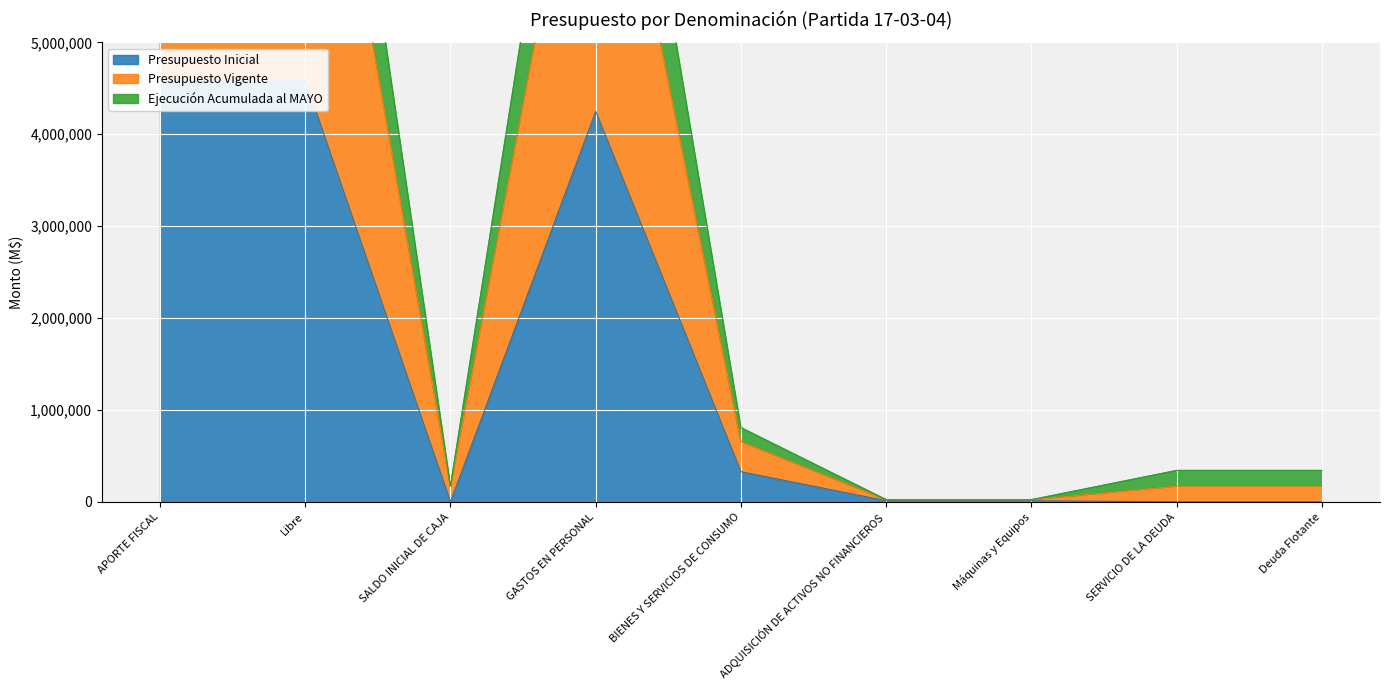

Rank the series by their average value, from lowest to highest.

Presupuesto Inicial, Ejecución Acumulada al MAYO, Presupuesto Vigente